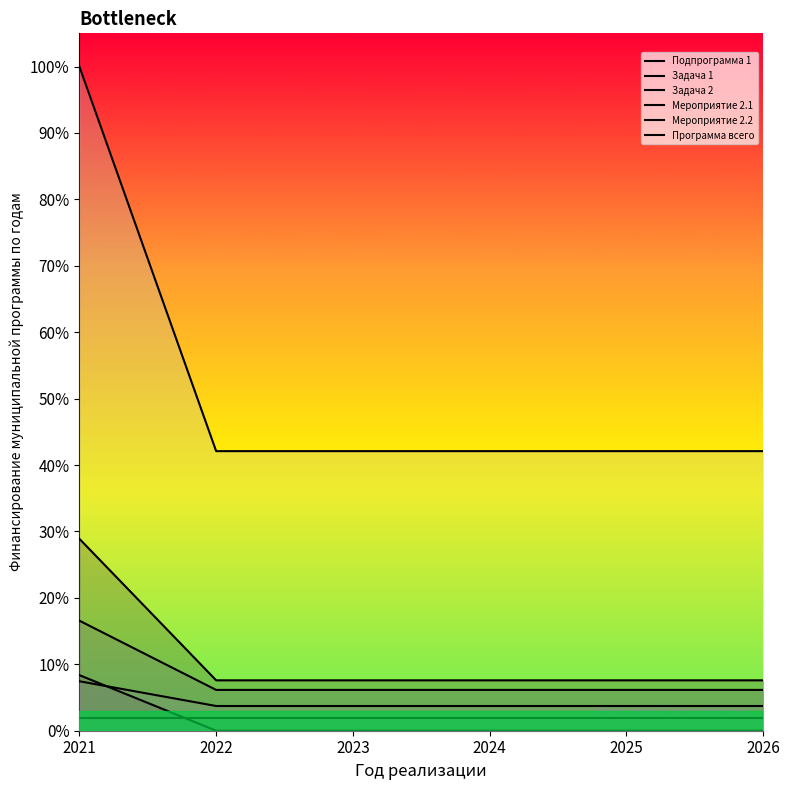

How many data points does each series have?

6